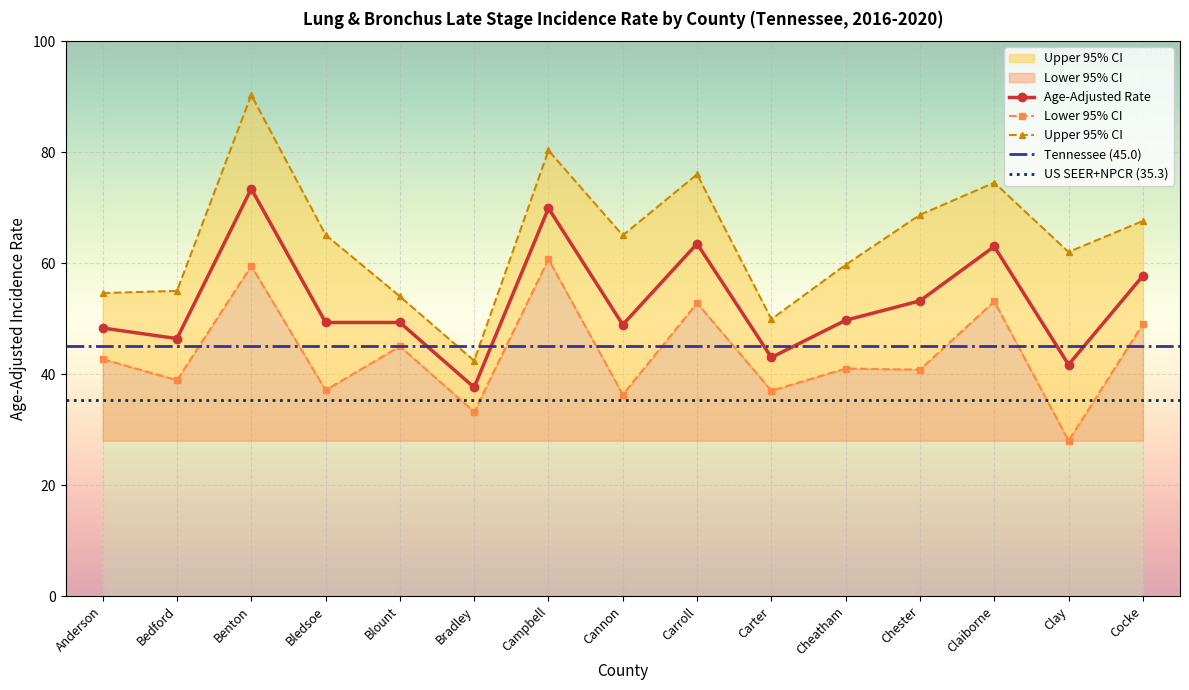

What is the maximum value for Age-Adjusted Rate?

73.4